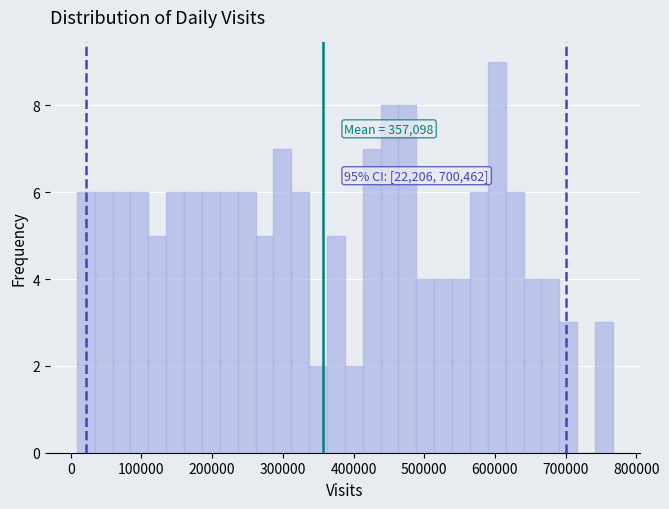

Read against the x-axis, roughly where is the centre of the tallest bar?

600000